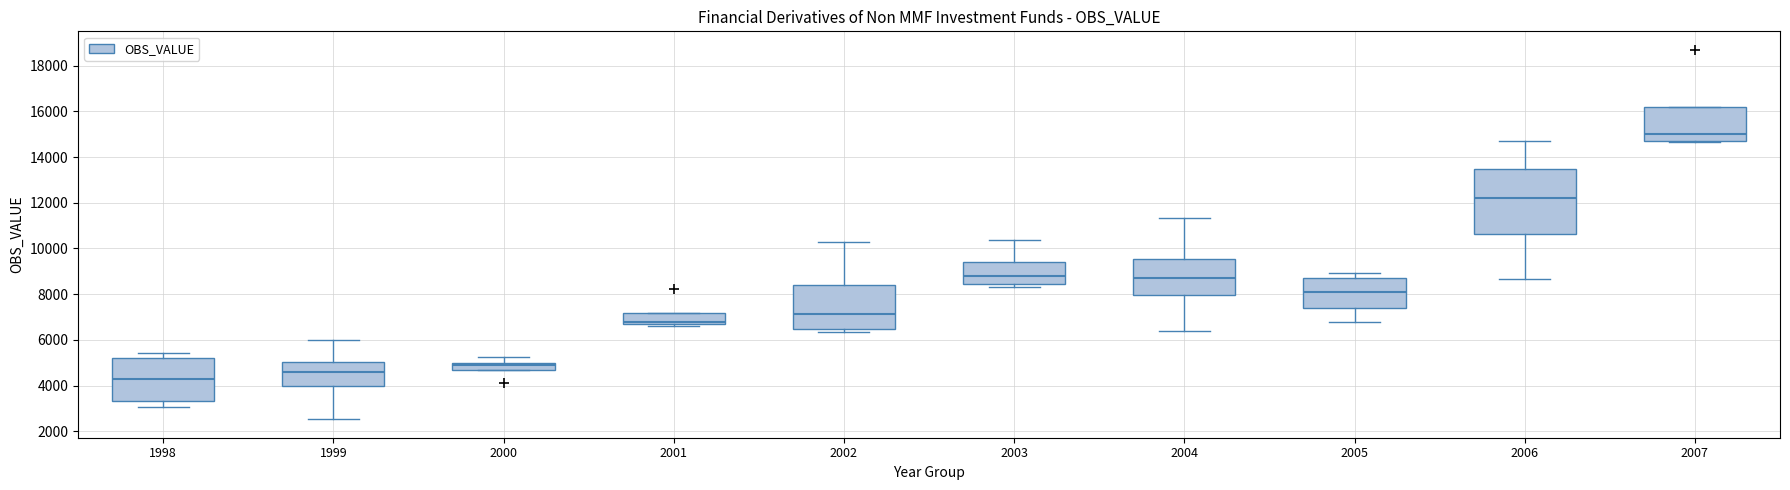

Which box is the tallest, from its lower edge to its upper edge?

2006